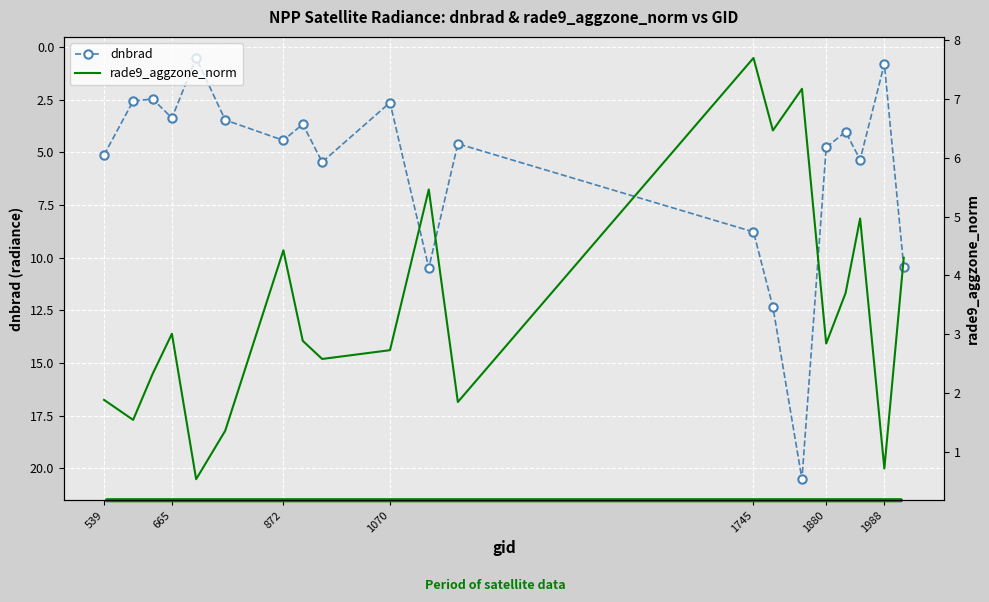

Is it true that dnbrad equals 7.1 at 872?

False